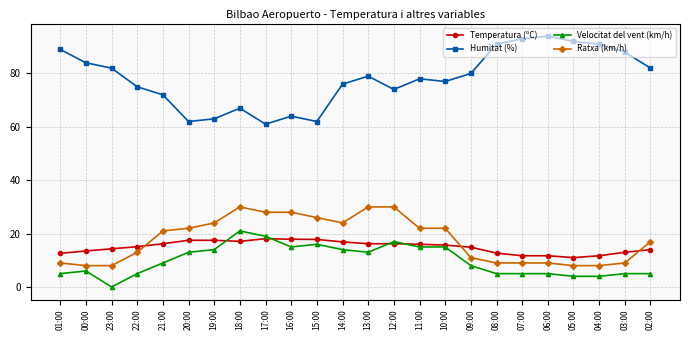

What is the approximate value of Velocitat del vent (km/h) at 11:00?

15.0